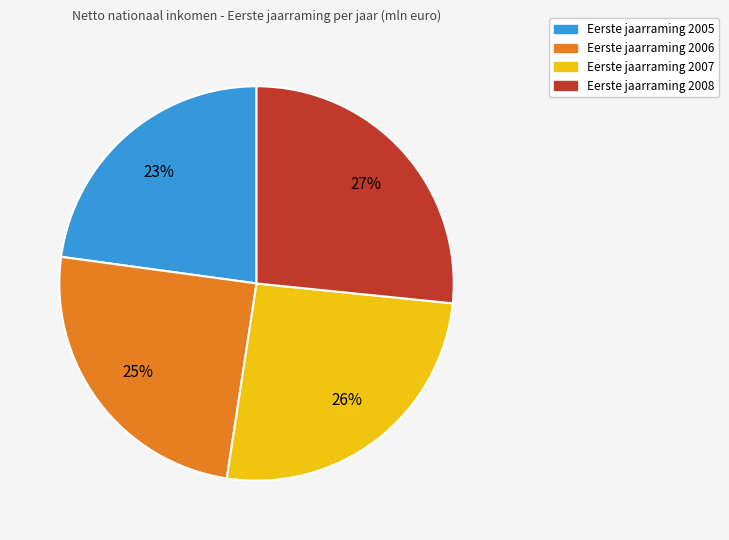

To the nearest percent, what is the difference between the largest and smallest slice percentages?

4%